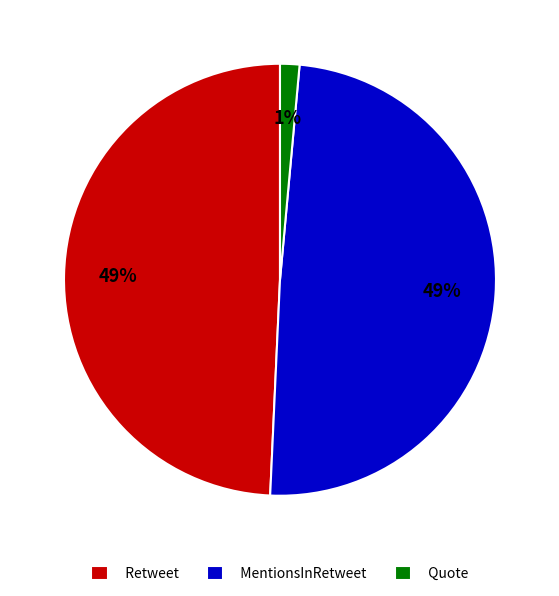

Between Quote and MentionsInRetweet, which is larger?

MentionsInRetweet